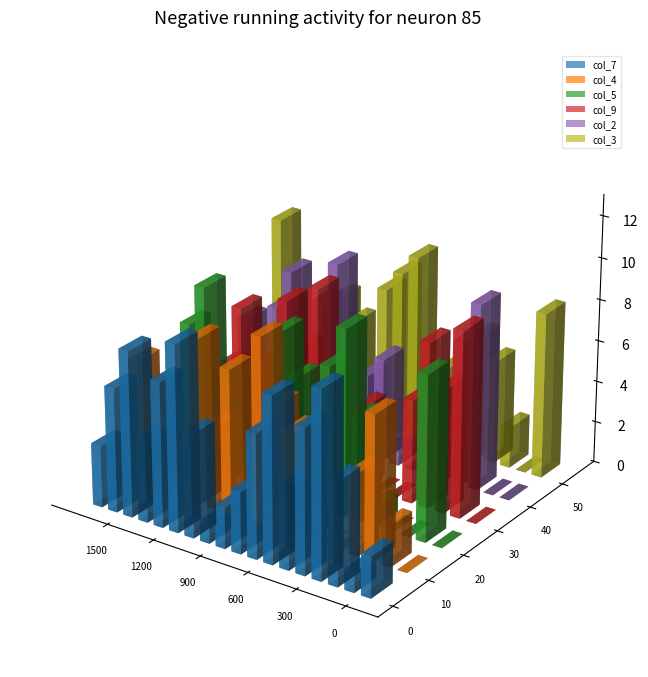

What is the average value of the col_4 series?

4